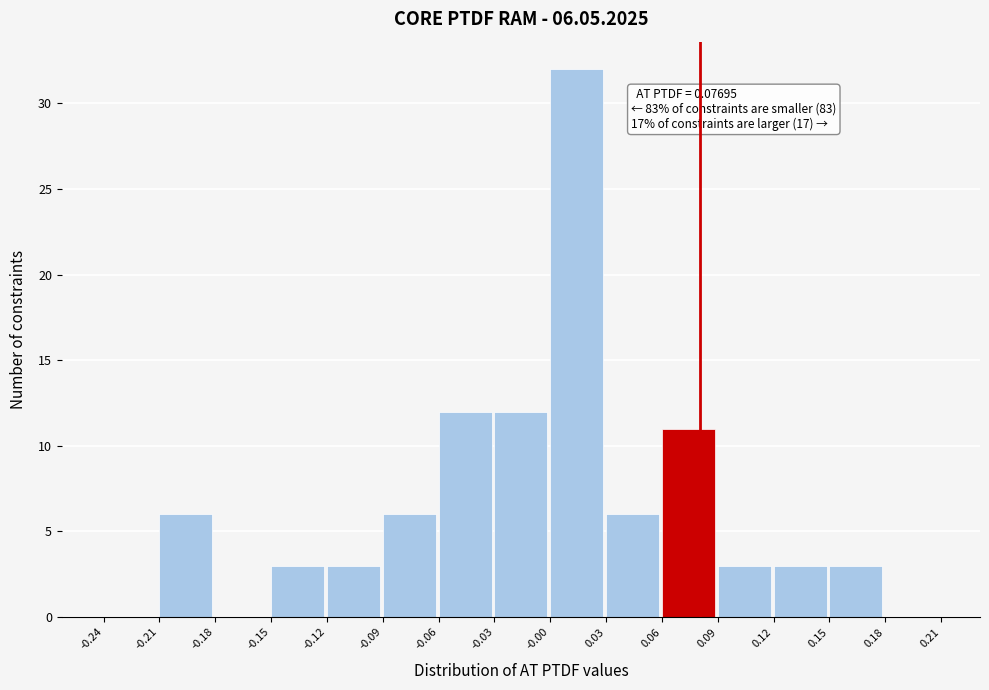

Which range on the x-axis has the tallest bar?

-0.00 to 0.03